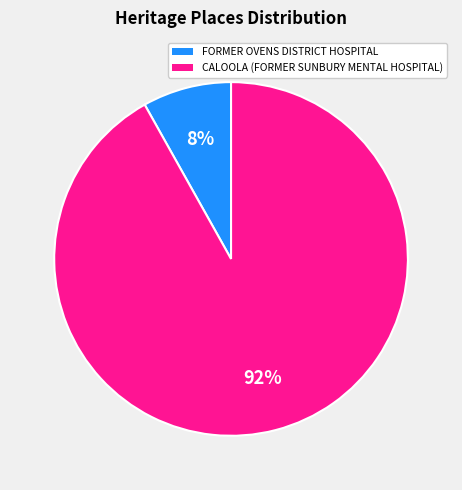

Which slice is the smallest?

FORMER OVENS DISTRICT HOSPITAL